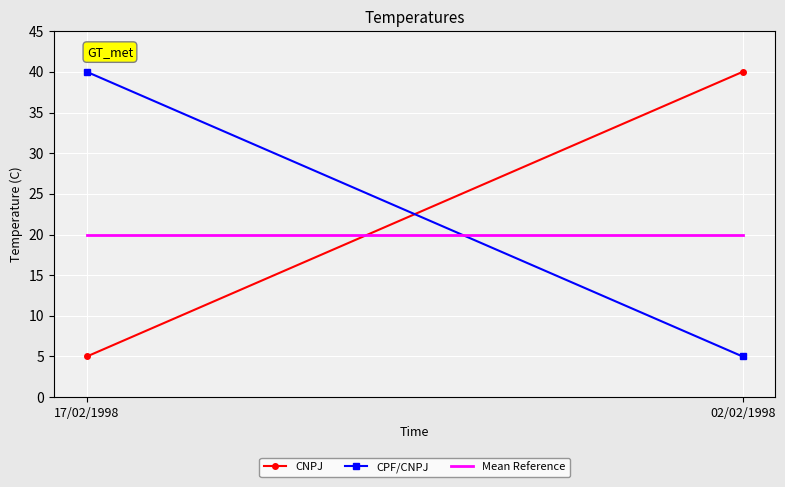

What are all the series names shown in the legend?

CNPJ, CPF/CNPJ, Mean Reference